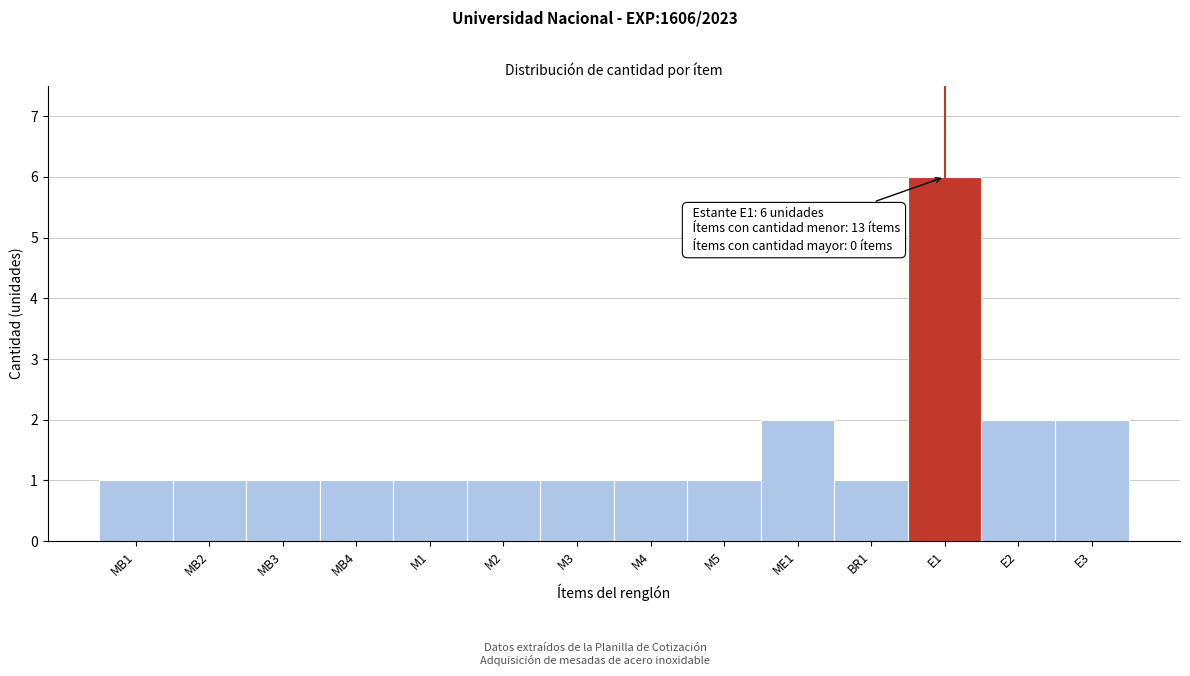

Reading left to right, list all the values displayed in this chart.

1	1	1	1	1	1	1	1	1	2	1	6	2	2